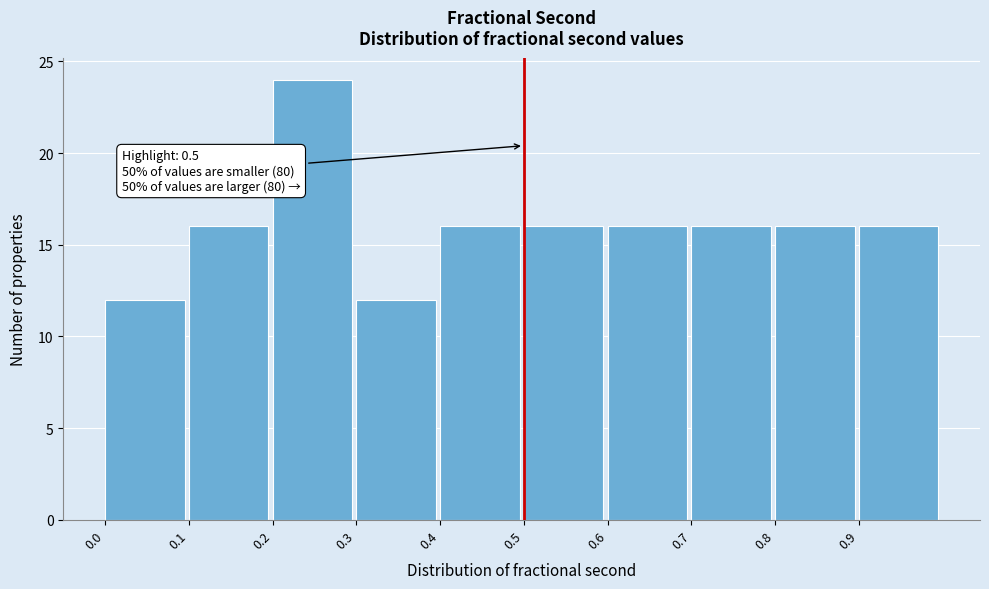

Which range on the x-axis has the tallest bar?

0.2 to 0.3